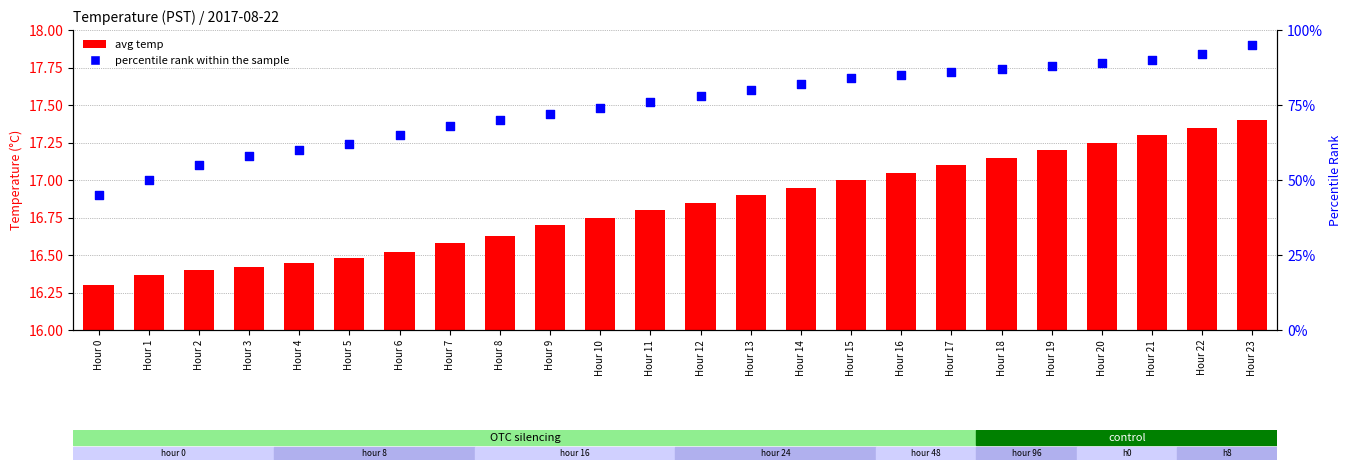

At which category is the sum across all series the highest?

Hour 23